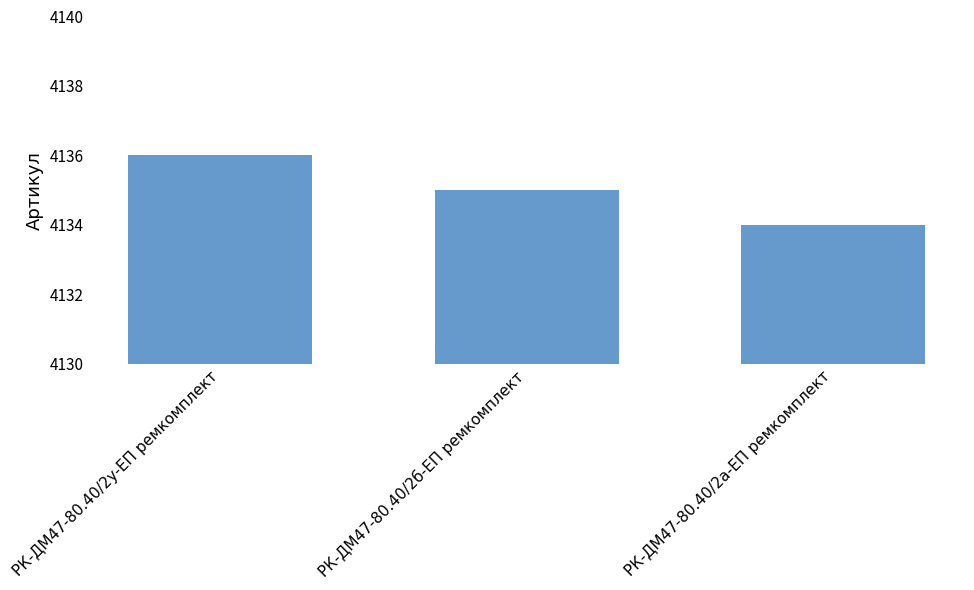

How many values are between 4134 and 4136?

3